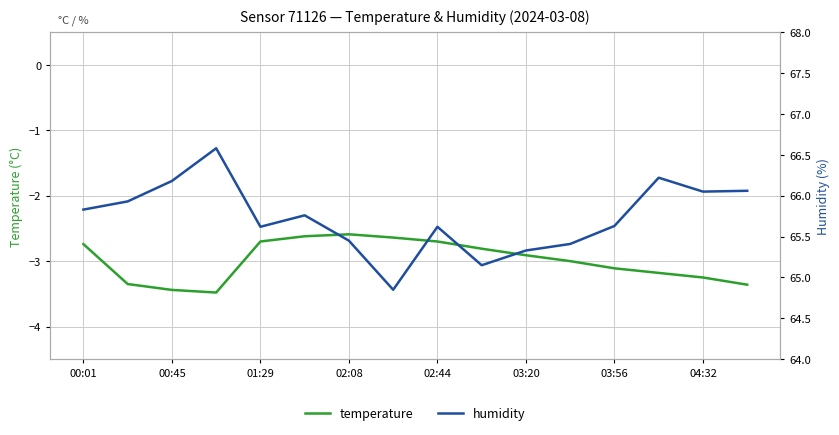

The value of temperature at 02:44 is -2.7. True or false?

True